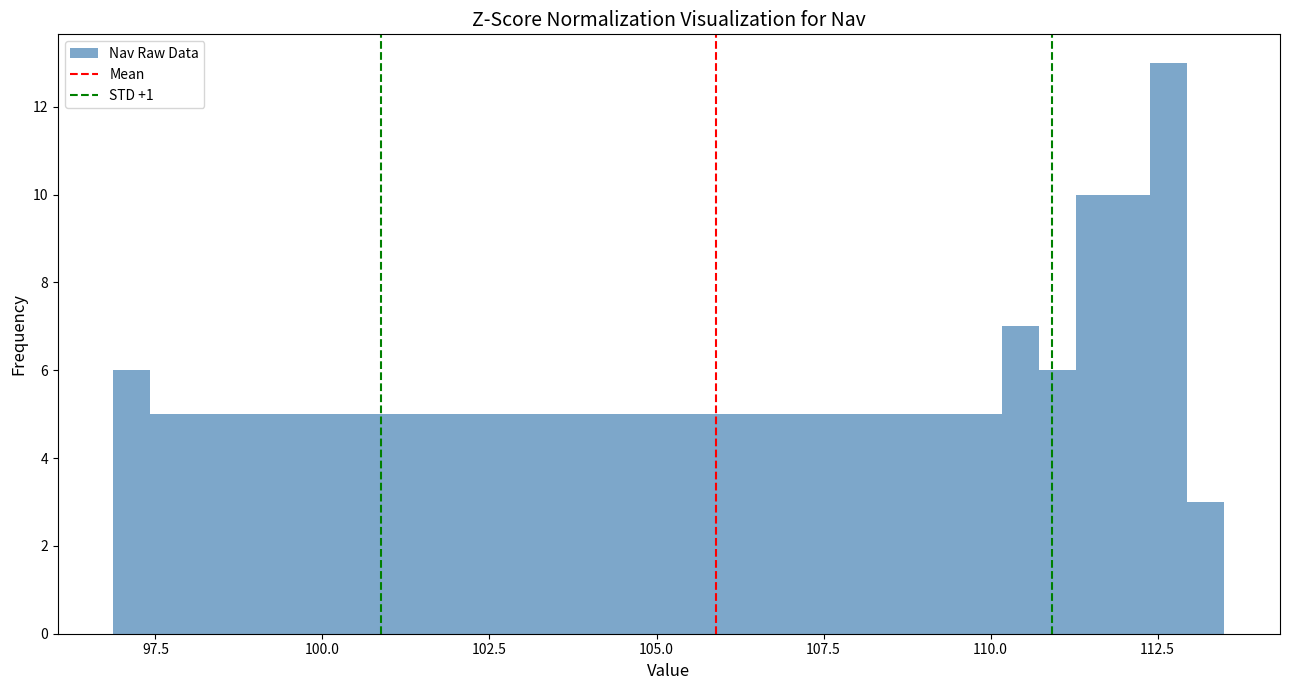

Around what value on the x-axis is the tallest bar? Give the approximate position of its centre, as read against the axis.

112.5